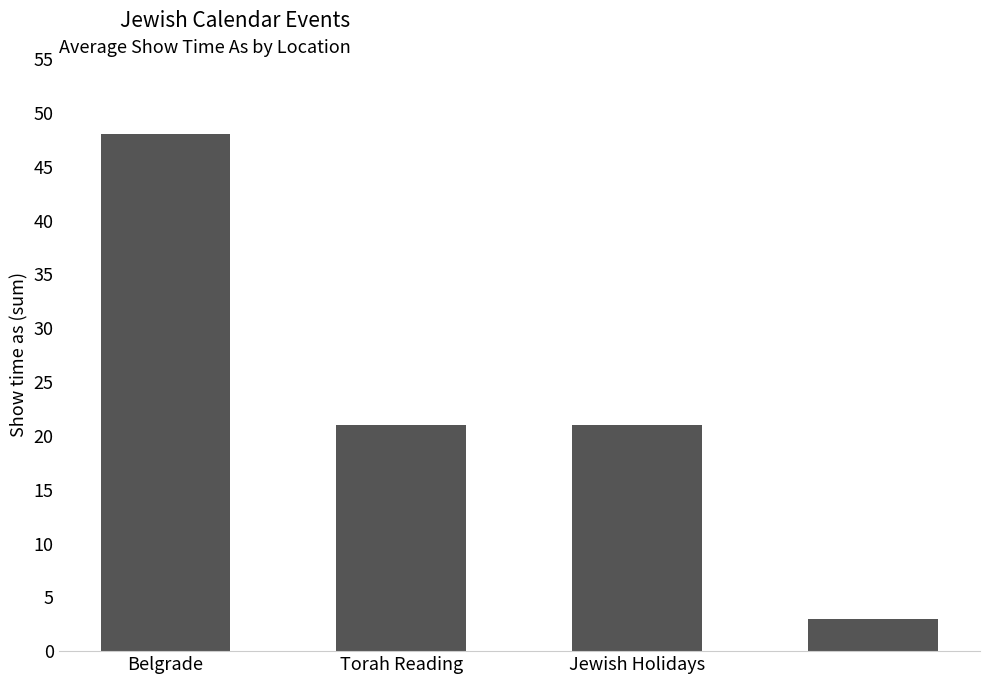

What is the maximum value shown in the chart?

48